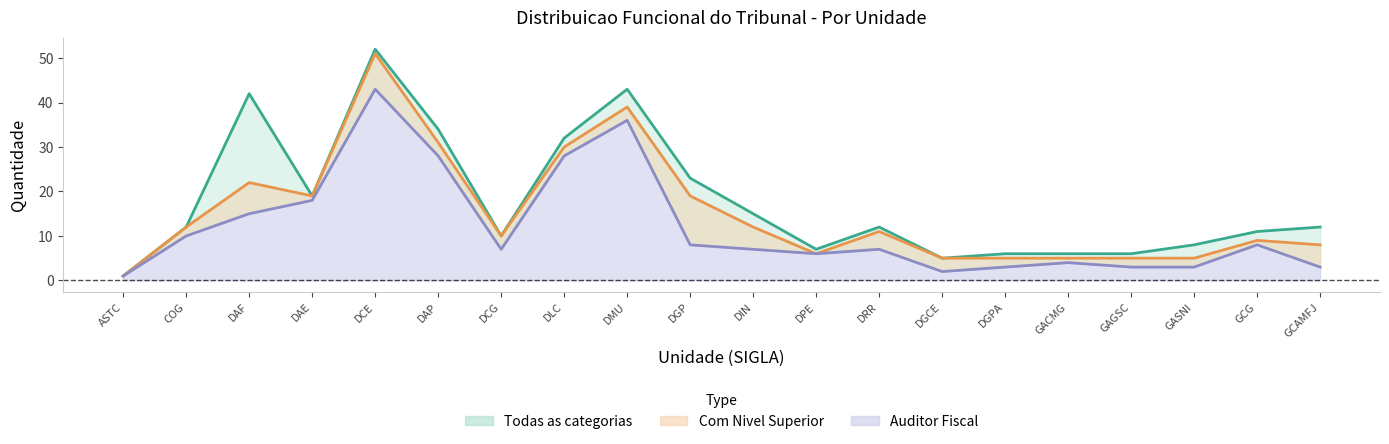

What is the label of the 15th point from the left?

DGPA